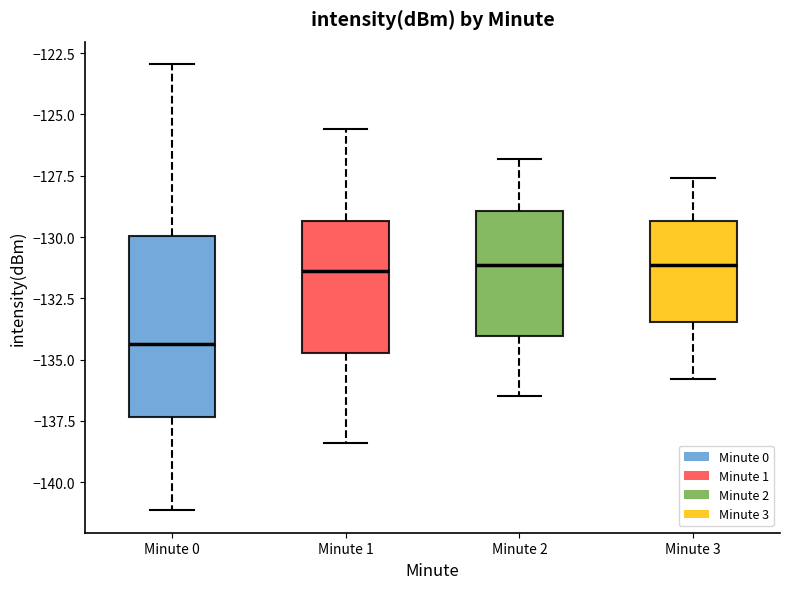

Where is the upper edge of the box for Minute 2 on the y-axis? The values are not printed on the chart, so give them approximately, as read against the axis.

-129.0